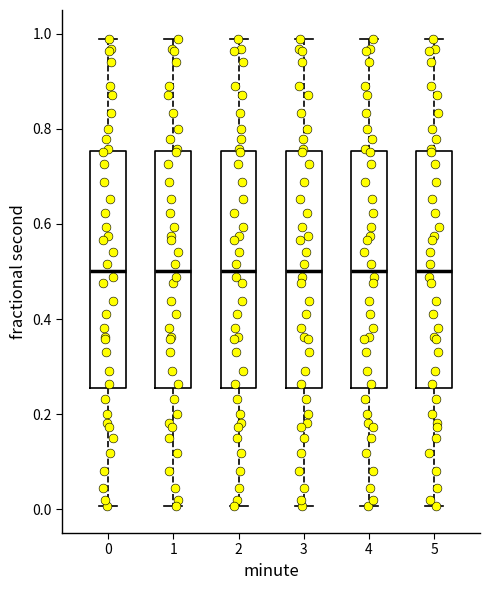

Reading left to right, read every box against the y-axis: the position of its median line, the range the box covers, and the ends of its whiskers. The values are not printed on the chart, so give them approximately, as read against the axis.

0: median 0.50, box 0.26 to 0.76, whiskers 0.00 to 0.98
1: median 0.50, box 0.26 to 0.76, whiskers 0.00 to 0.98
2: median 0.50, box 0.26 to 0.76, whiskers 0.00 to 0.98
3: median 0.50, box 0.26 to 0.76, whiskers 0.00 to 0.98
4: median 0.50, box 0.26 to 0.76, whiskers 0.00 to 0.98
5: median 0.50, box 0.26 to 0.76, whiskers 0.00 to 0.98